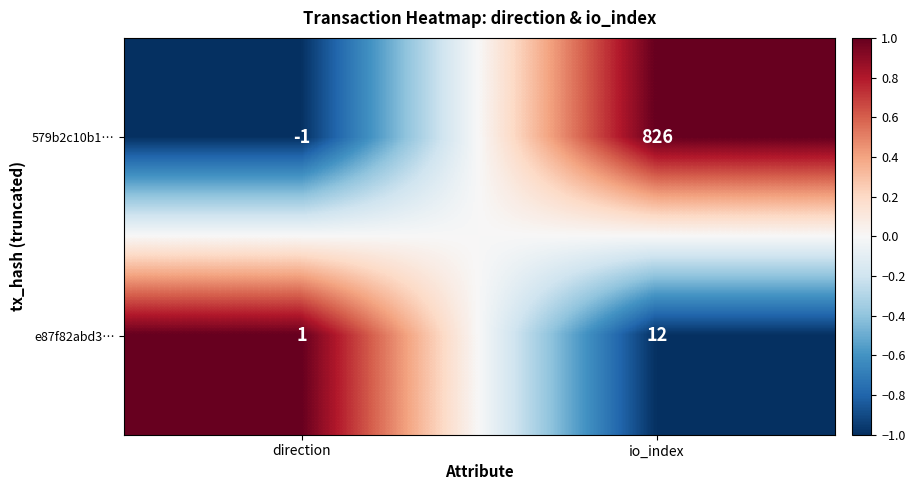

How many distinct data groups are displayed?

2